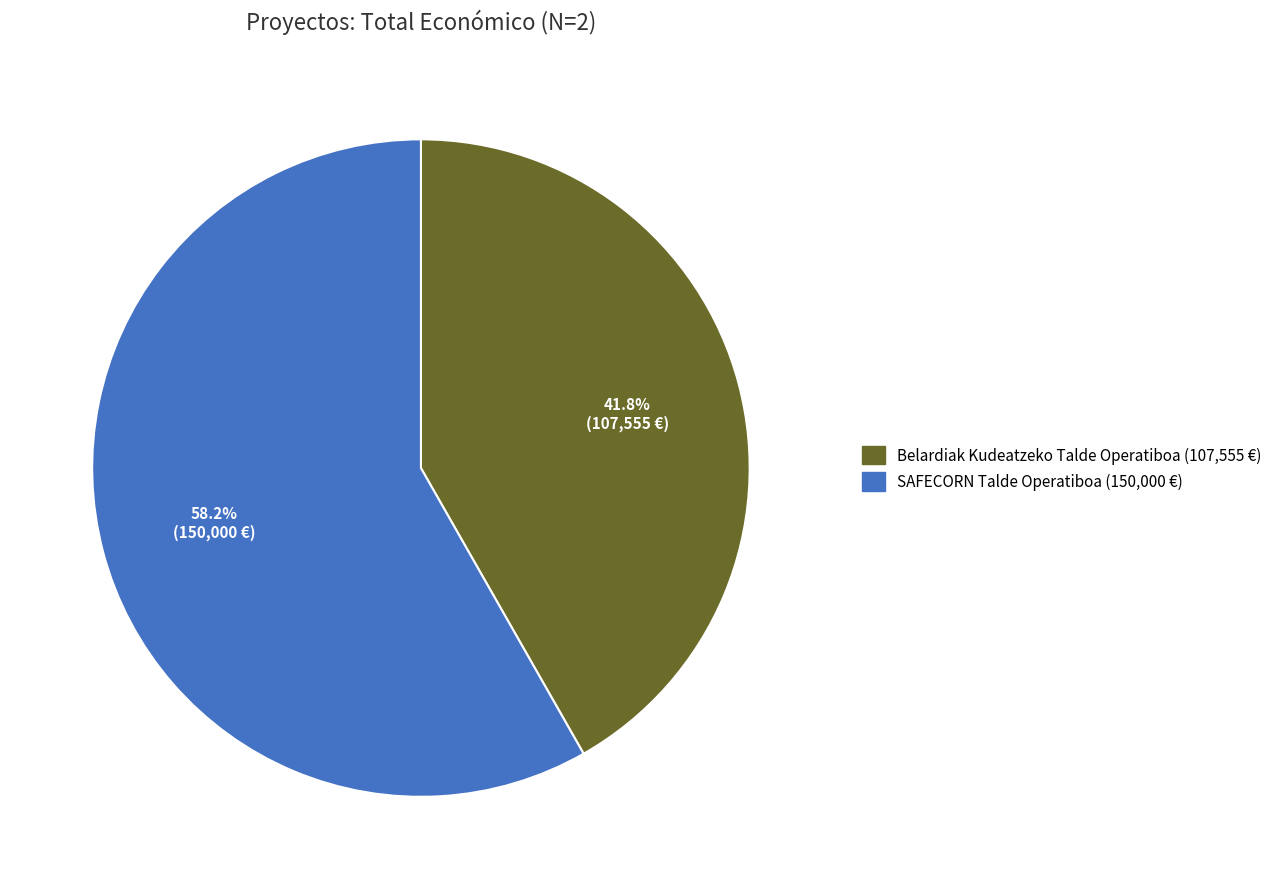

How many segments does this pie chart have?

2